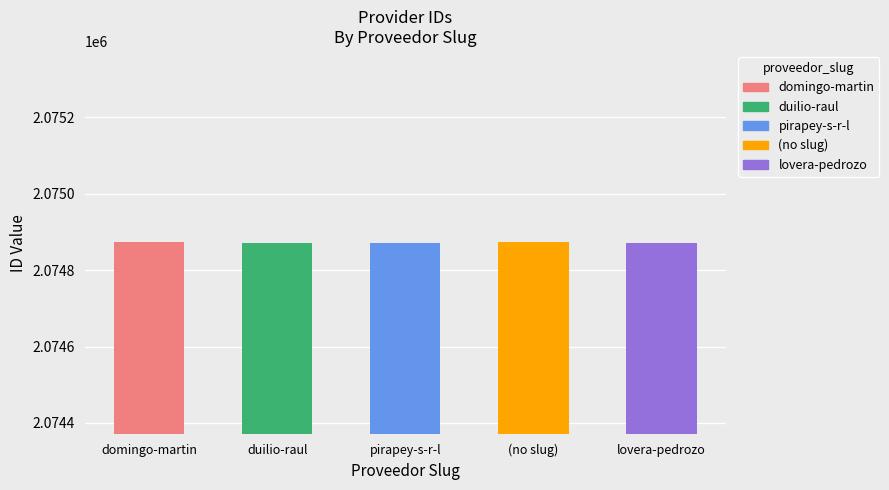

What is the difference between the values at pirapey-s-r-l and domingo-martin-cabrera-curtido?

1